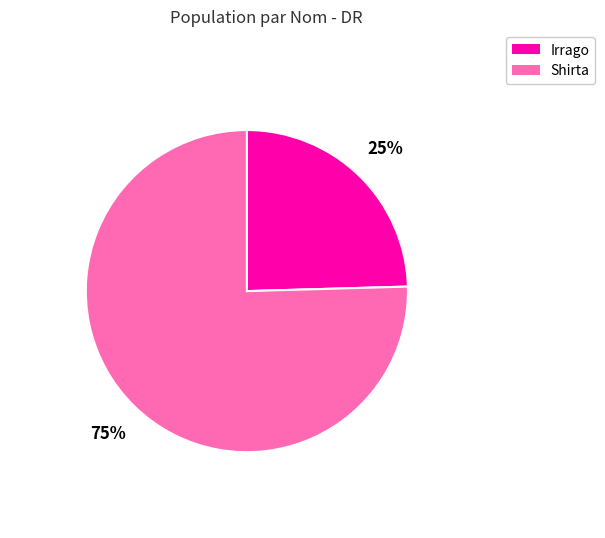

To the nearest percent, what is the average slice percentage?

50%